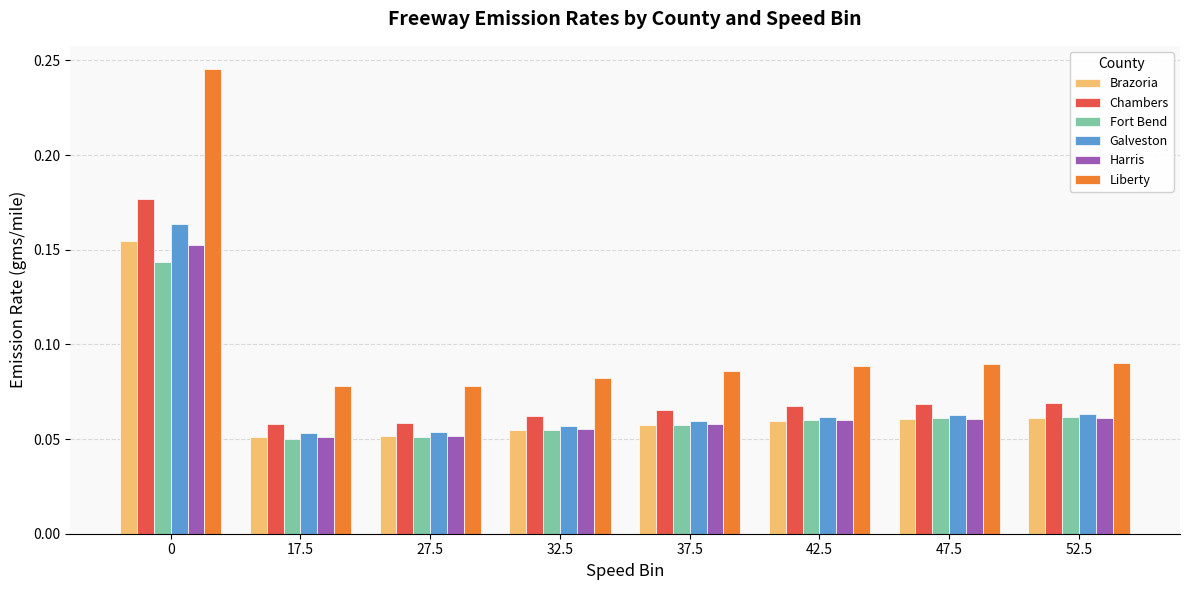

Which series has the widest spread of values?

Liberty